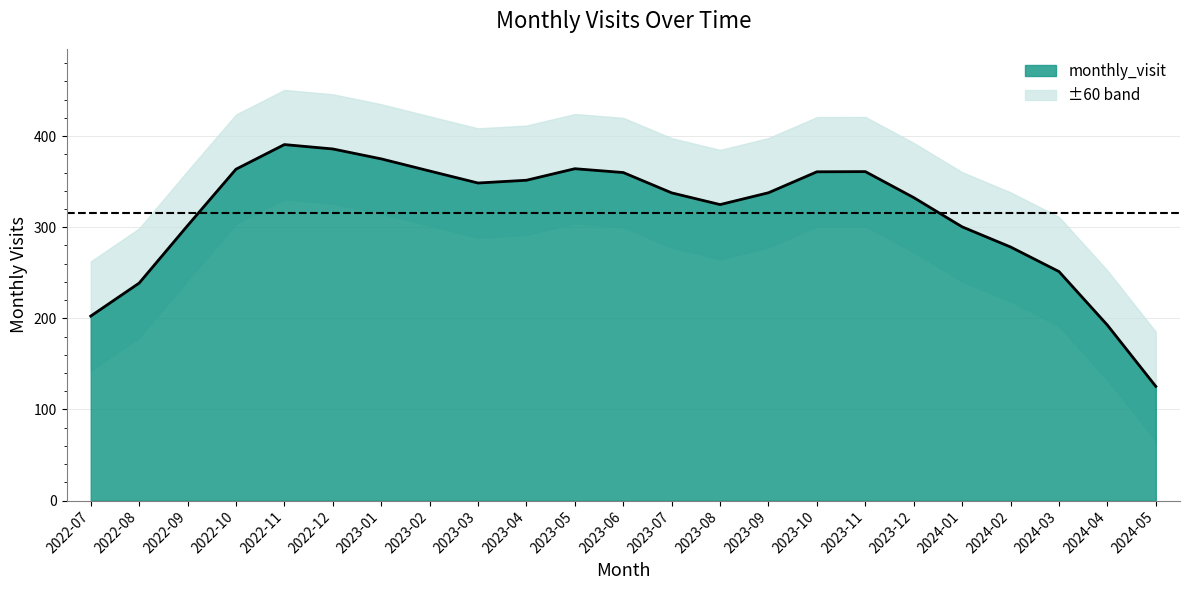

What position from the left is 2022-10?

4